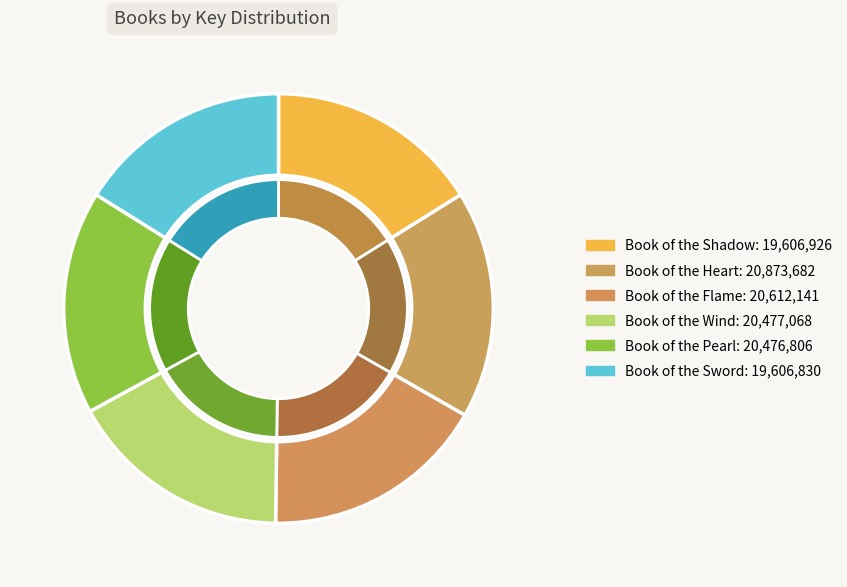

Does Book of the Sword represent more than half of the total?

No